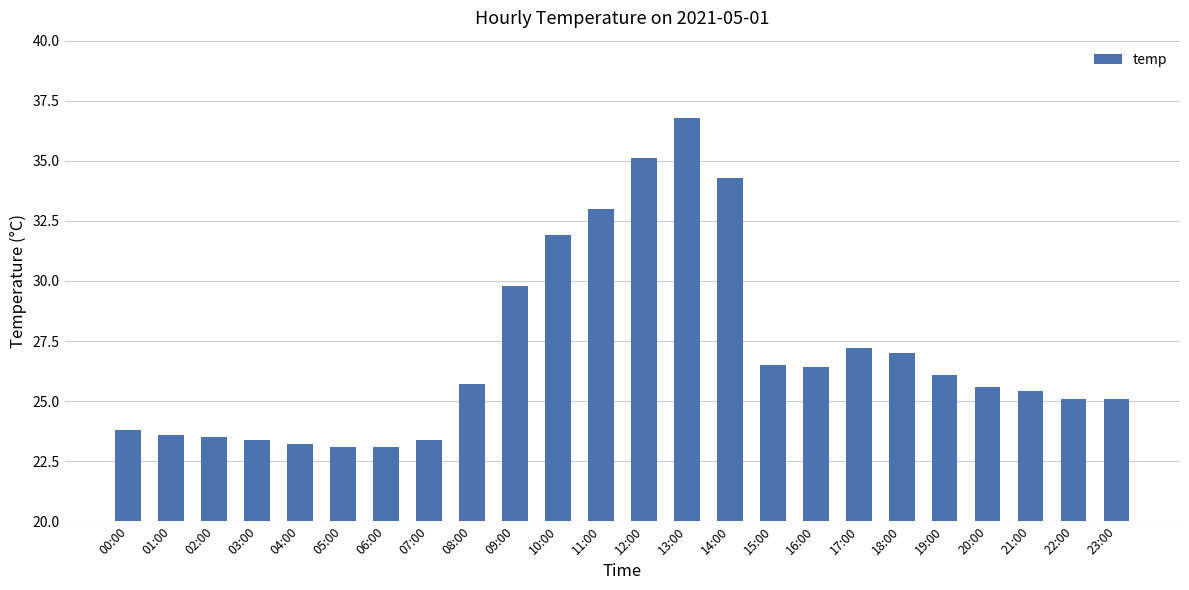

What is the smallest value displayed?

23.1